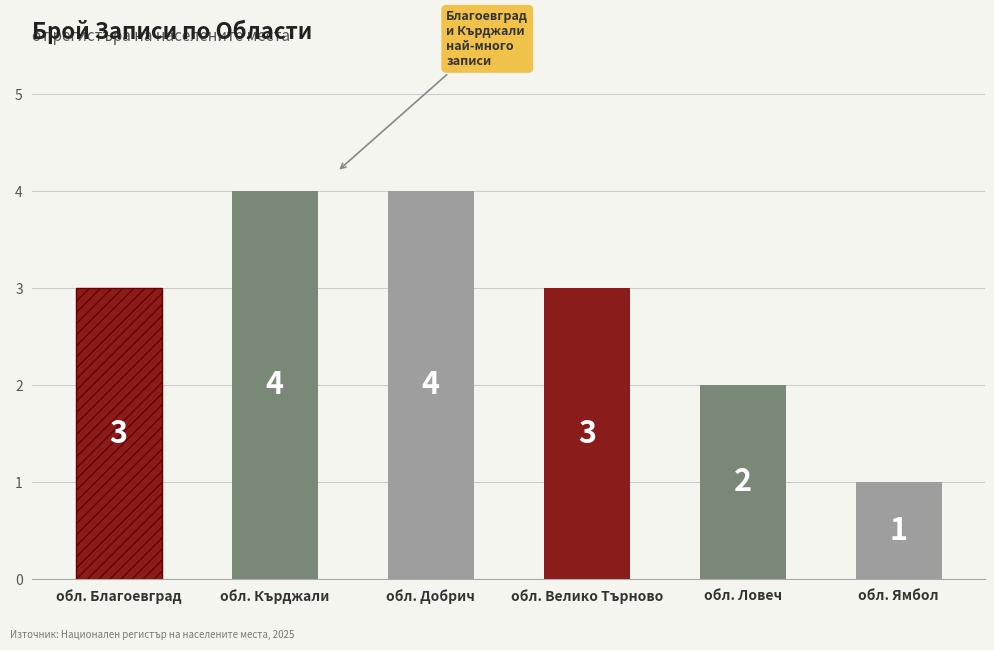

What position from the right is обл. Велико Търново?

3